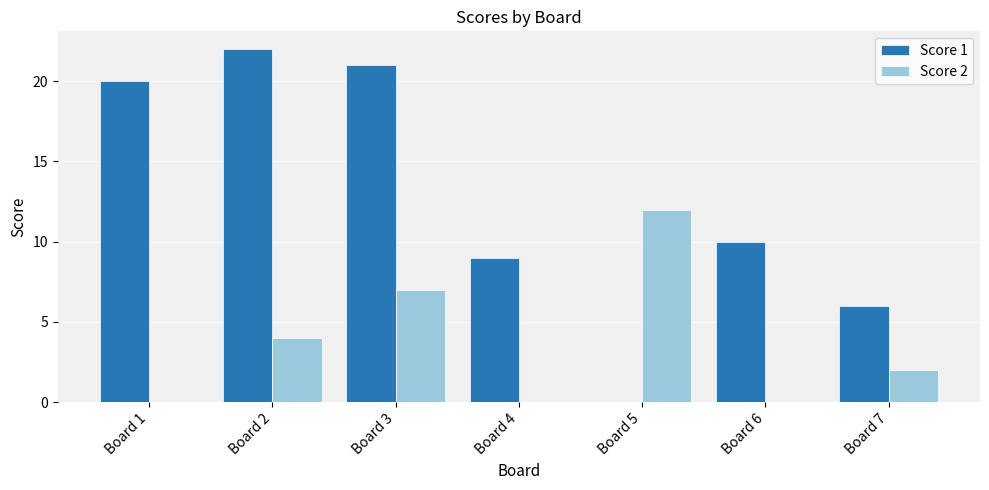

Reading left to right, extract all data points from this chart.

Score 1: Board 1=20	Board 2=22	Board 3=21	Board 4=9	Board 5=0	Board 6=10	Board 7=6
Score 2: Board 1=0	Board 2=4	Board 3=7	Board 4=0	Board 5=12	Board 6=0	Board 7=2